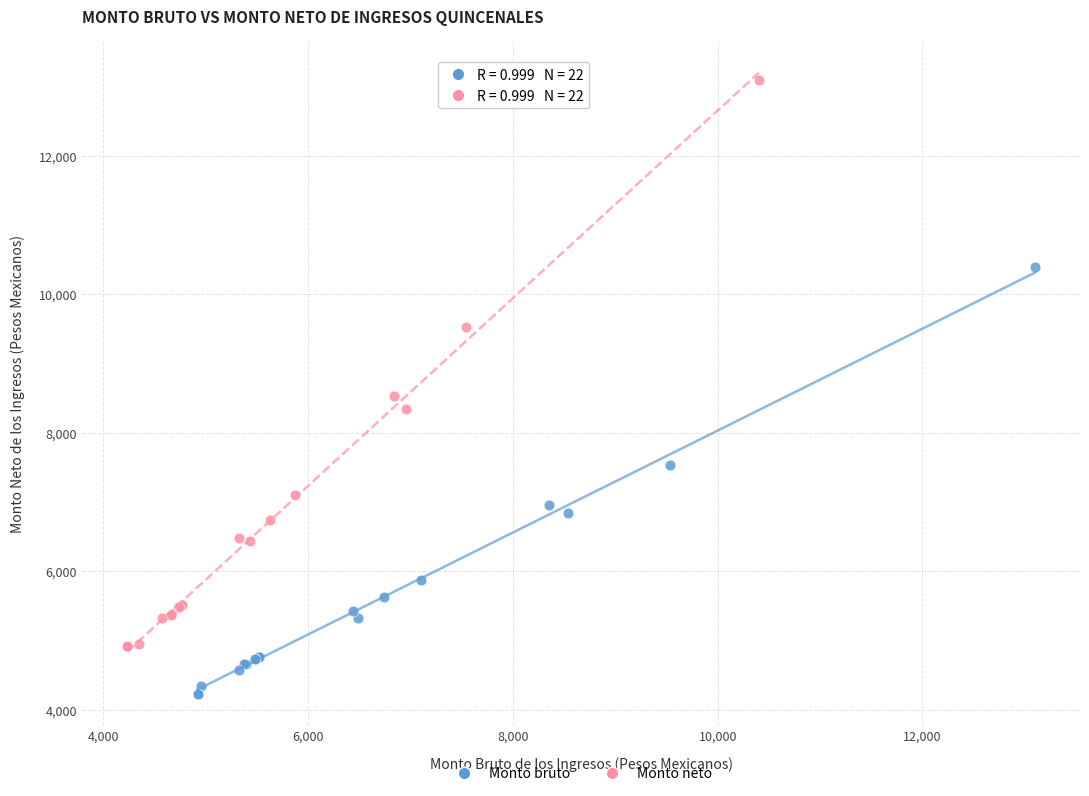

Which series has the widest spread of Y values?

Monto neto